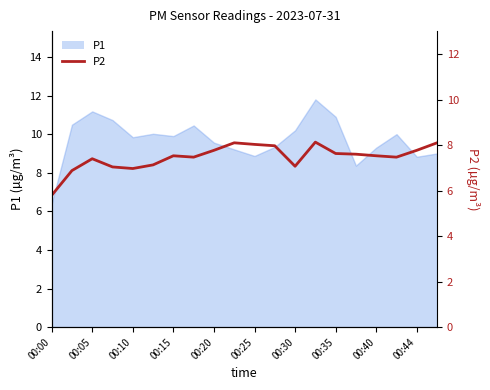

What is the value of the 11th point from the left?

8.0